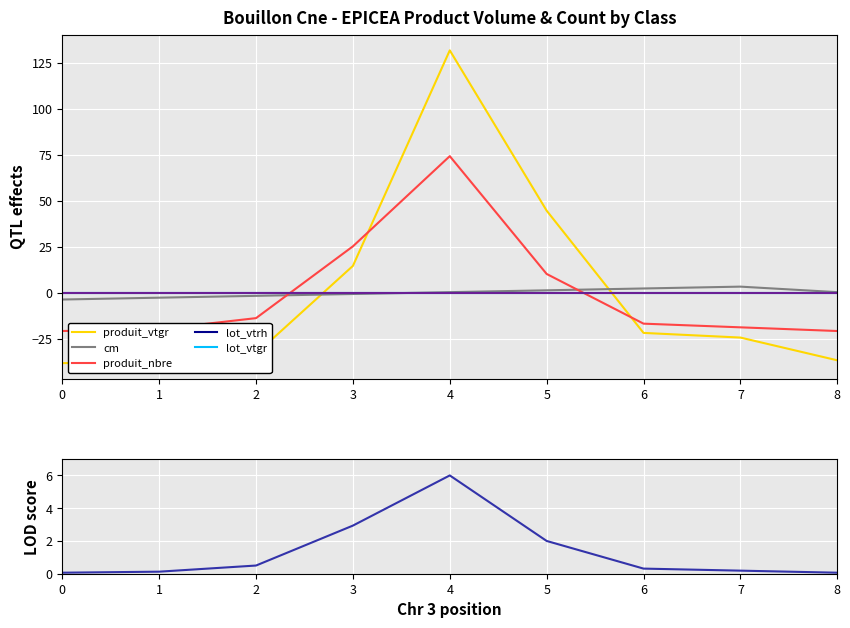

How many interior local peaks does the cm series have?

1